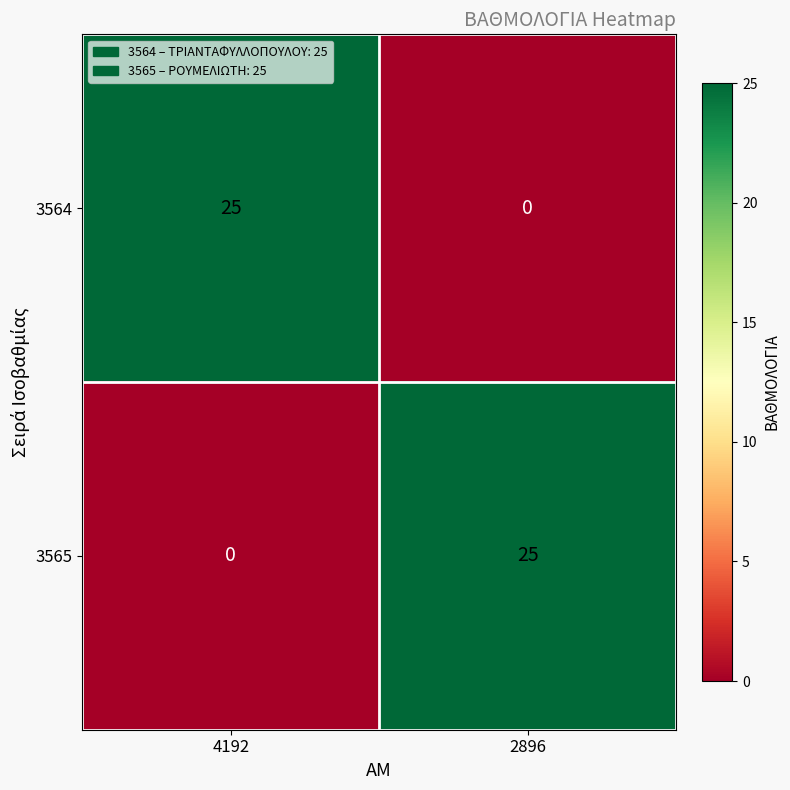

Reading right to left, what are all the values shown in this chart?

3564: 2896=0	4192=25
3565: 2896=25	4192=0